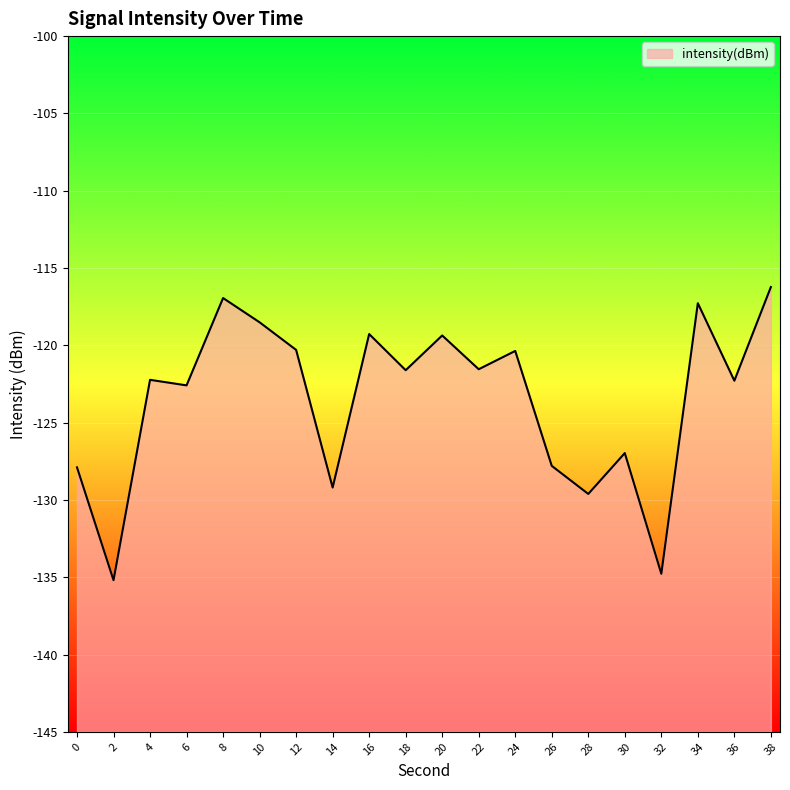

What is the difference between the second highest and second lowest values?

17.8